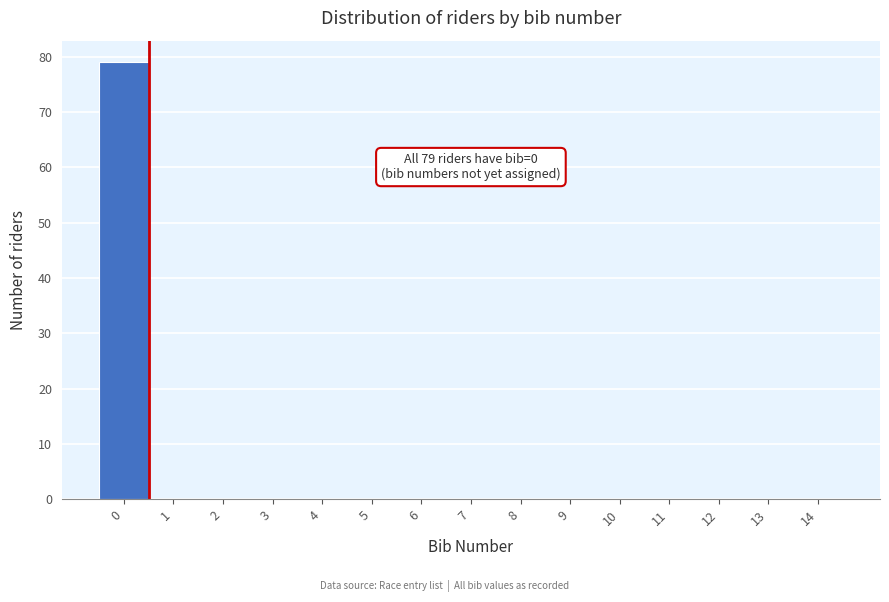

Over which range of the x-axis is the bar tallest?

-0.5 to 0.5